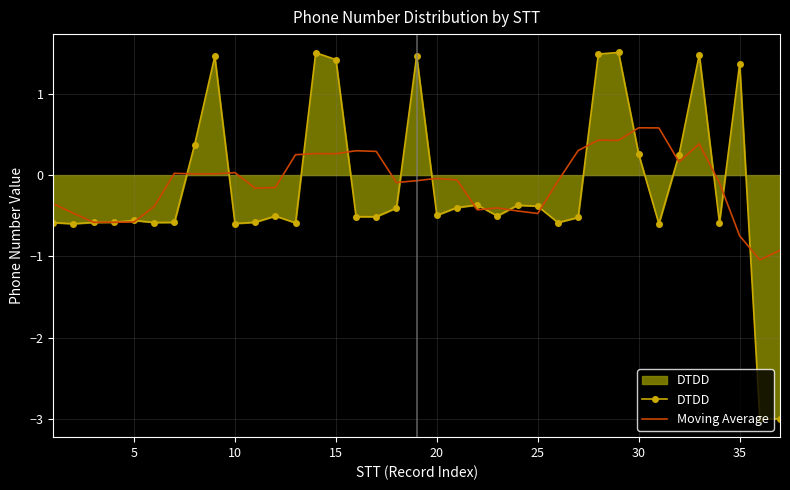

What is the highest value of the Moving Average series?

0.6